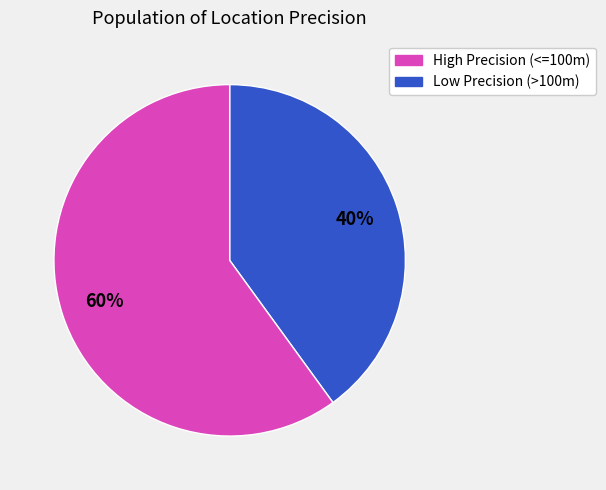

Does any single category account for the majority?

Yes